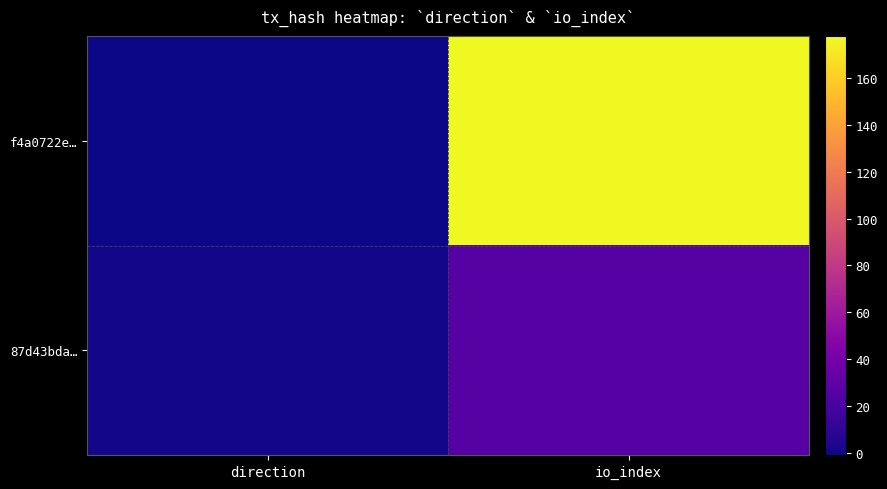

At which category does the chart reach its peak across all series?

io_index